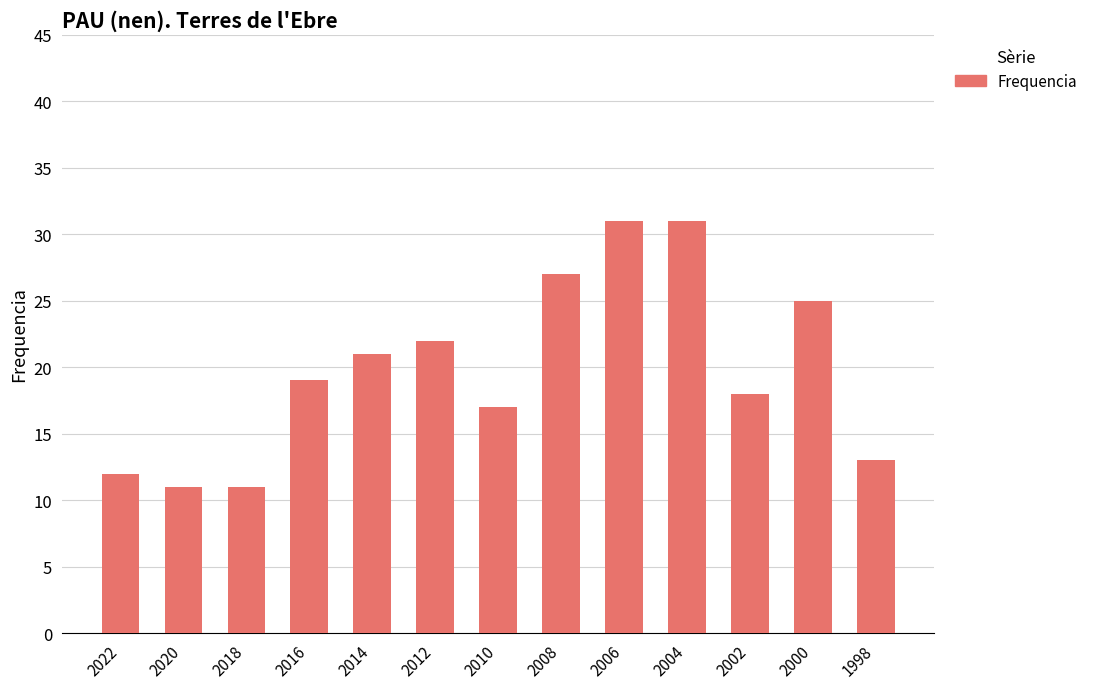

How many series are shown in this chart?

1